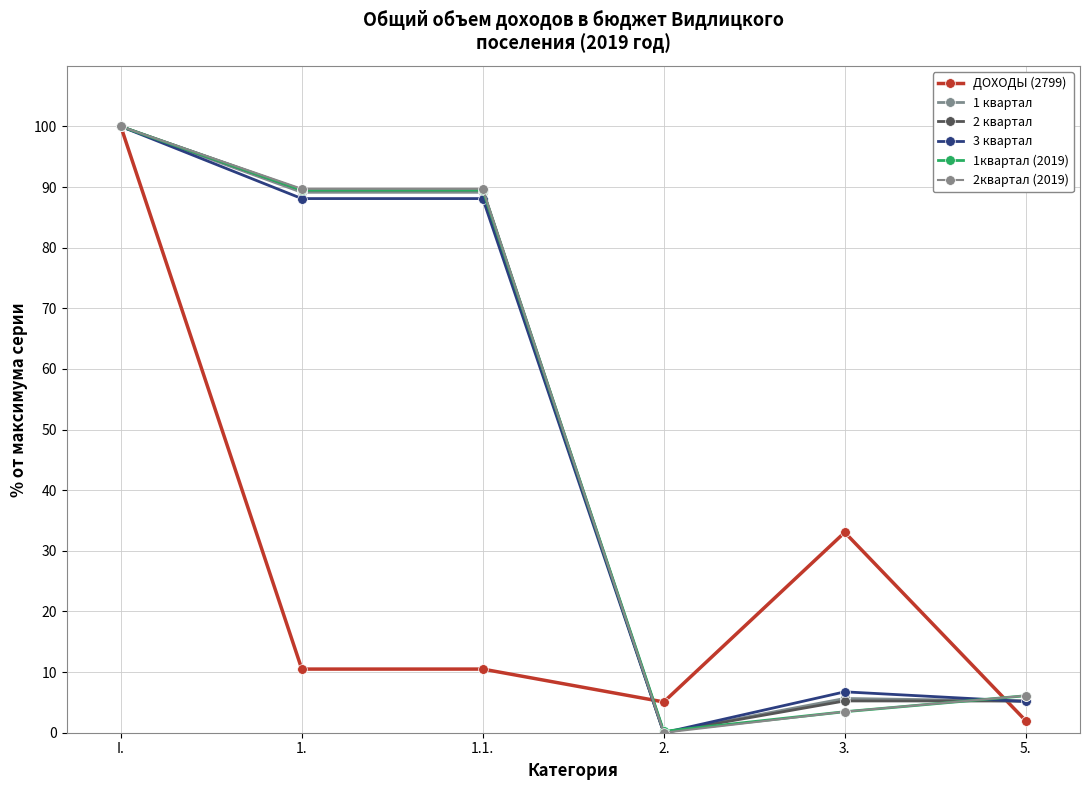

What is the label of the 1st point from the left?

I.